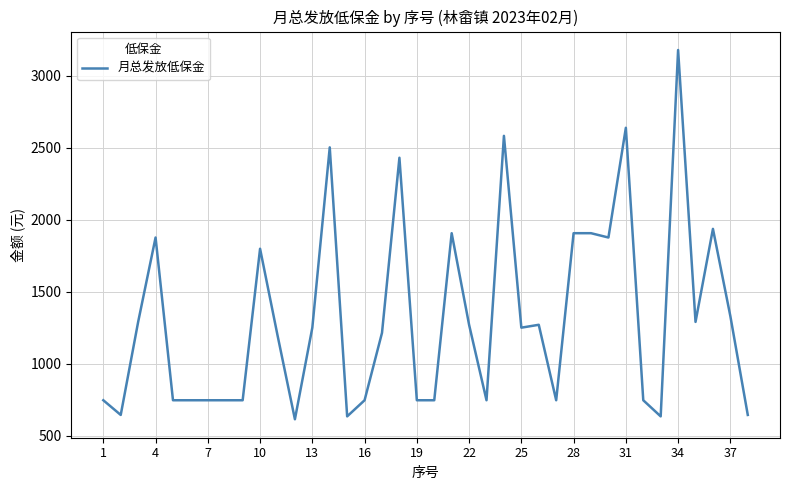

What is the smallest value displayed?

616